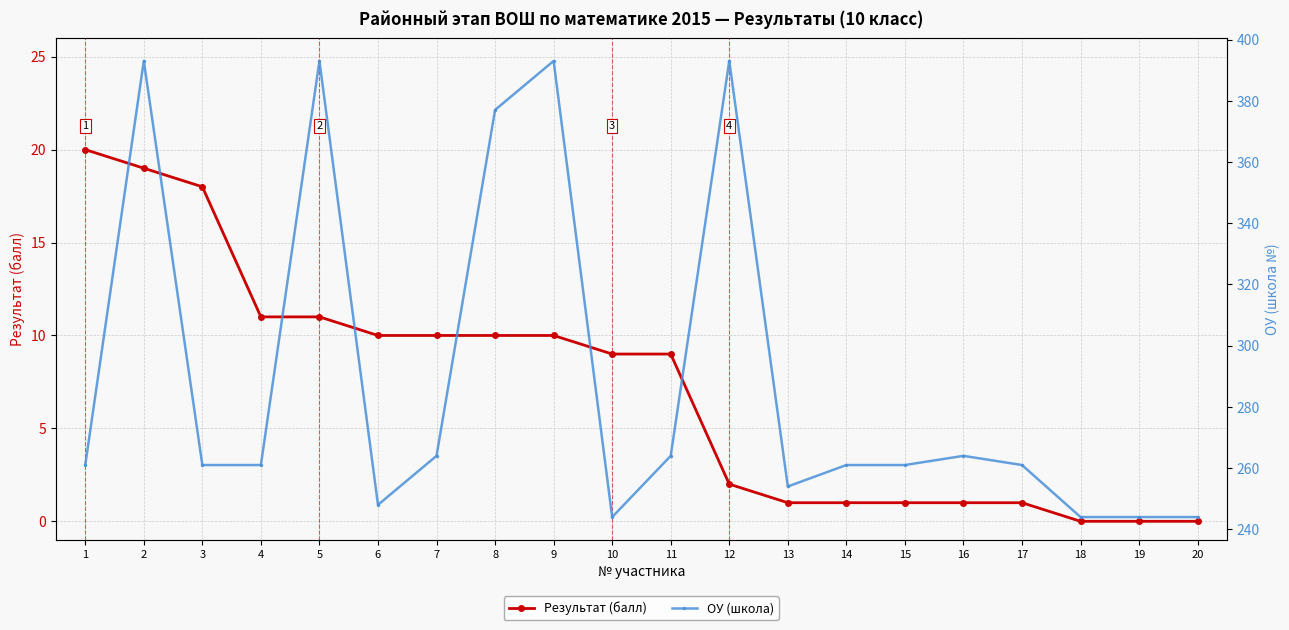

At 18, list the series in order from largest to smallest.

ОУ (школа), Результат (балл)